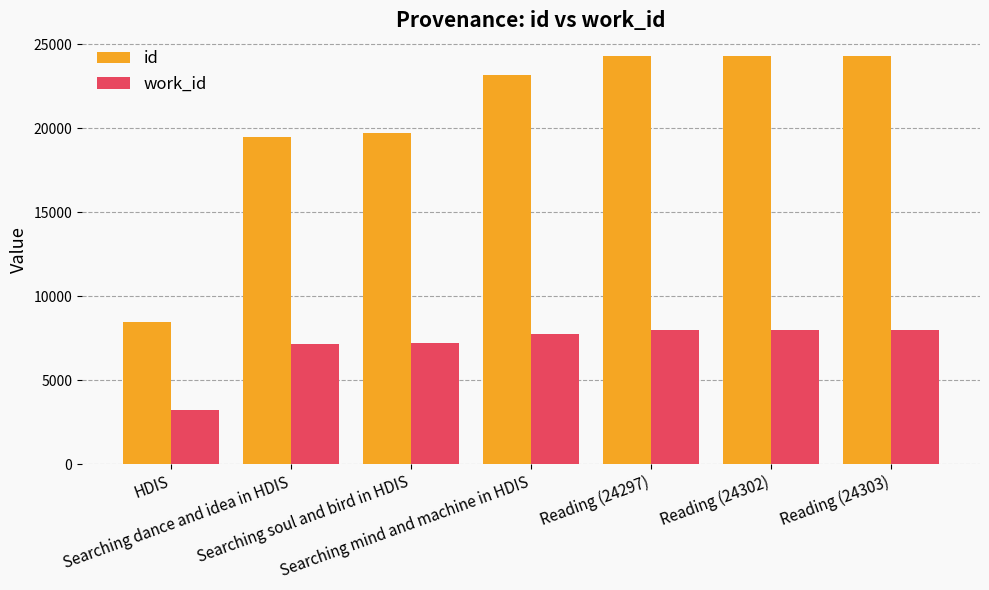

At which label does id reach its minimum?

HDIS